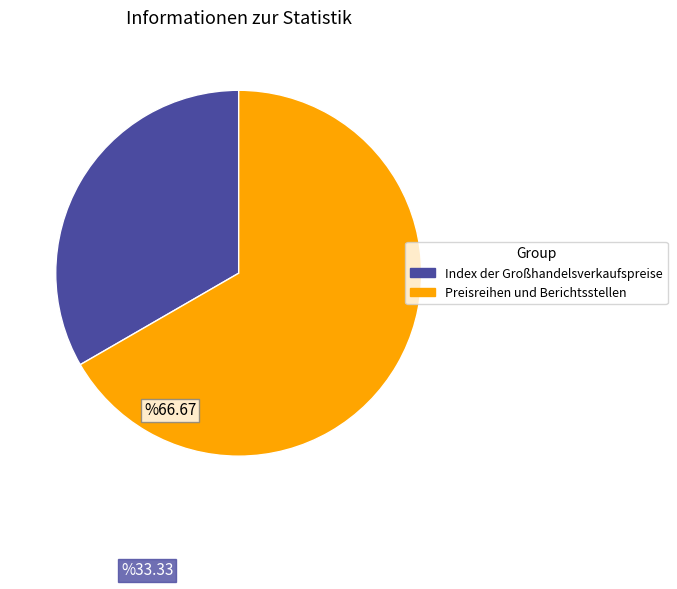

What is the smallest slice in the pie chart?

Index der Großhandelsverkaufspreise